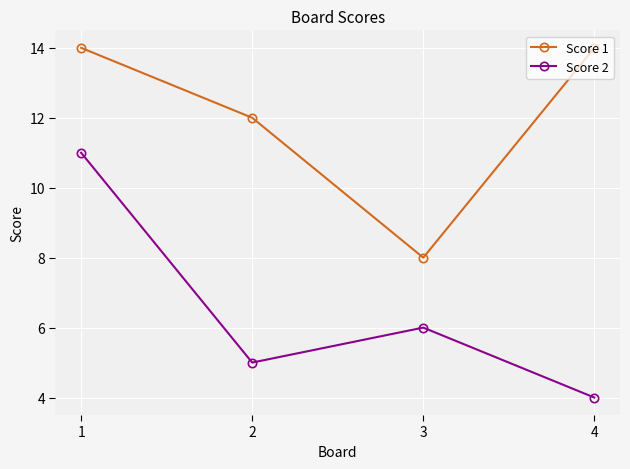

True or false: Score 1 and Score 2 intersect in this chart.

False